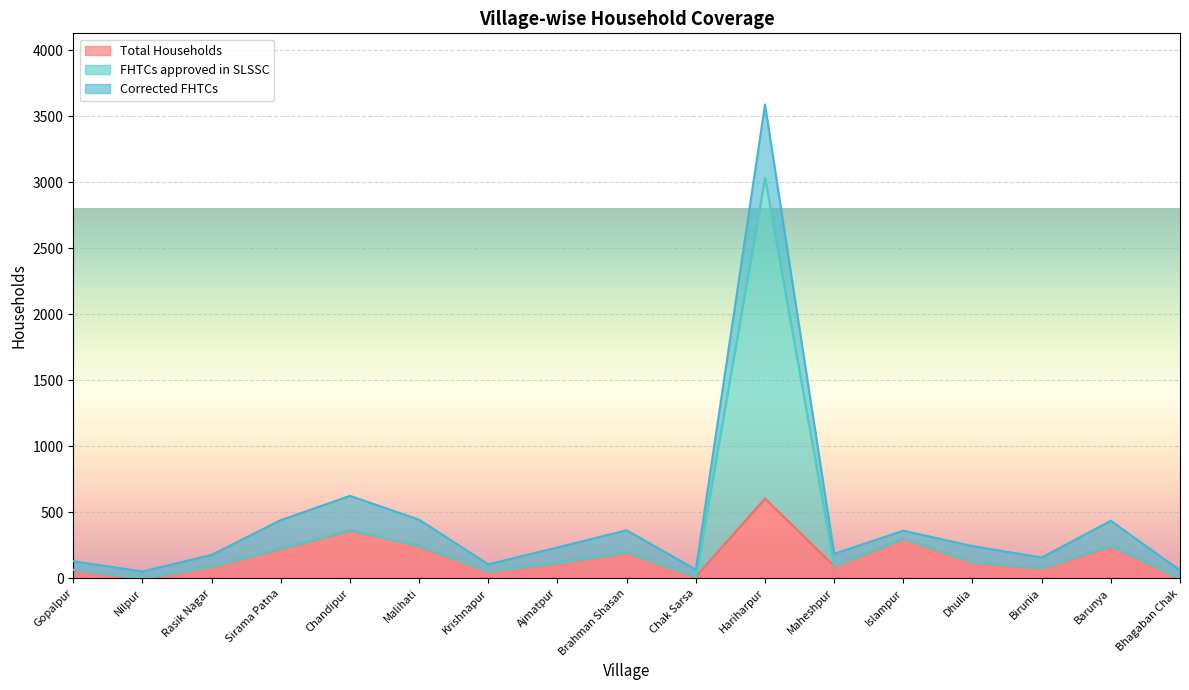

What is the label of the 16th point from the left?

Barunya